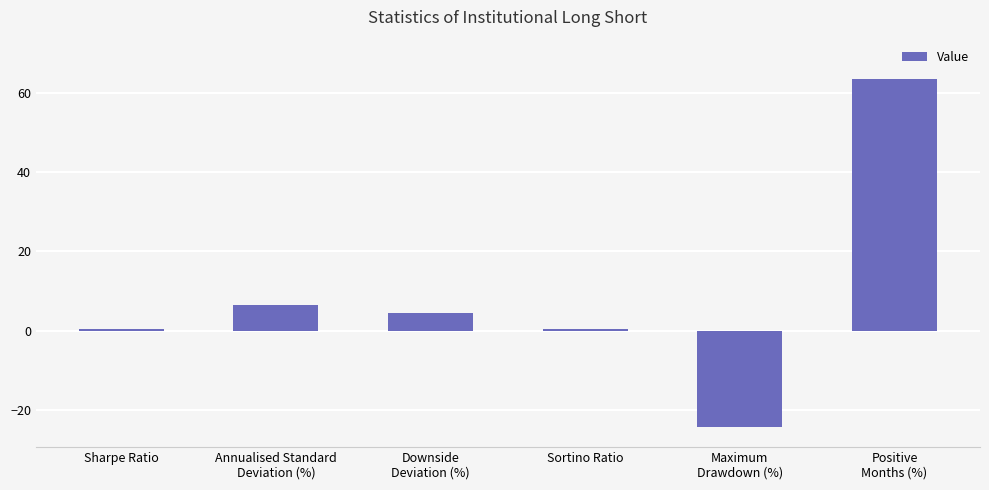

How many data points are above 4?

3